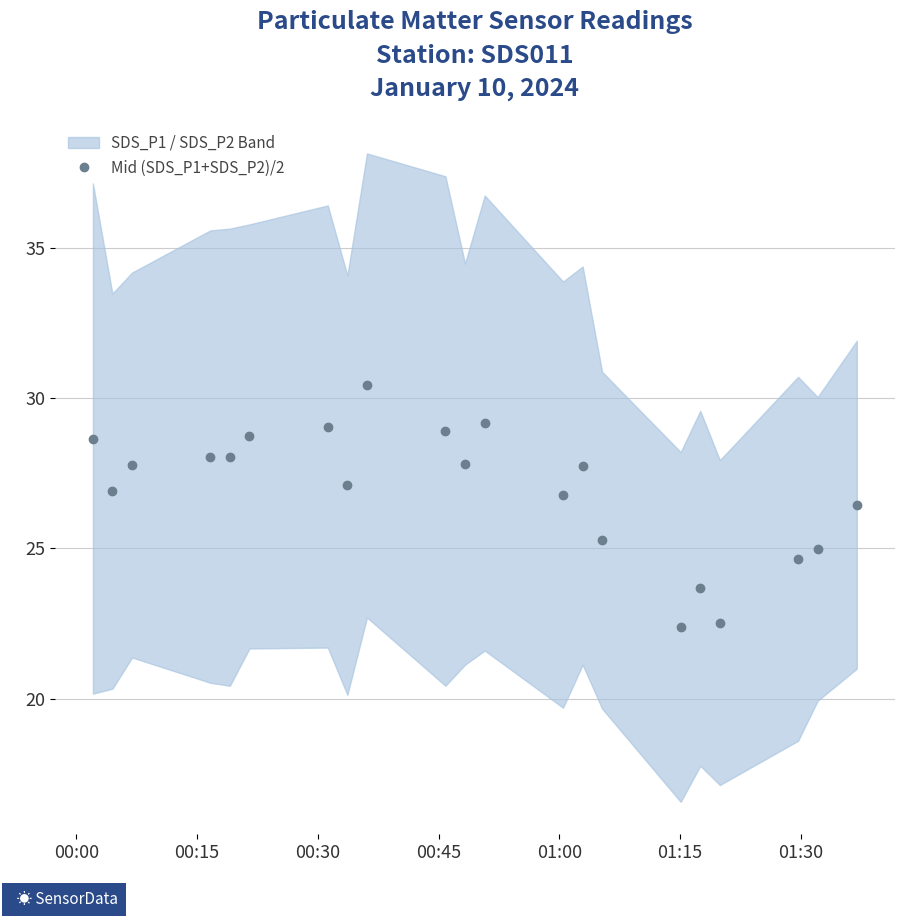

Count the number of values greater than 27.

12